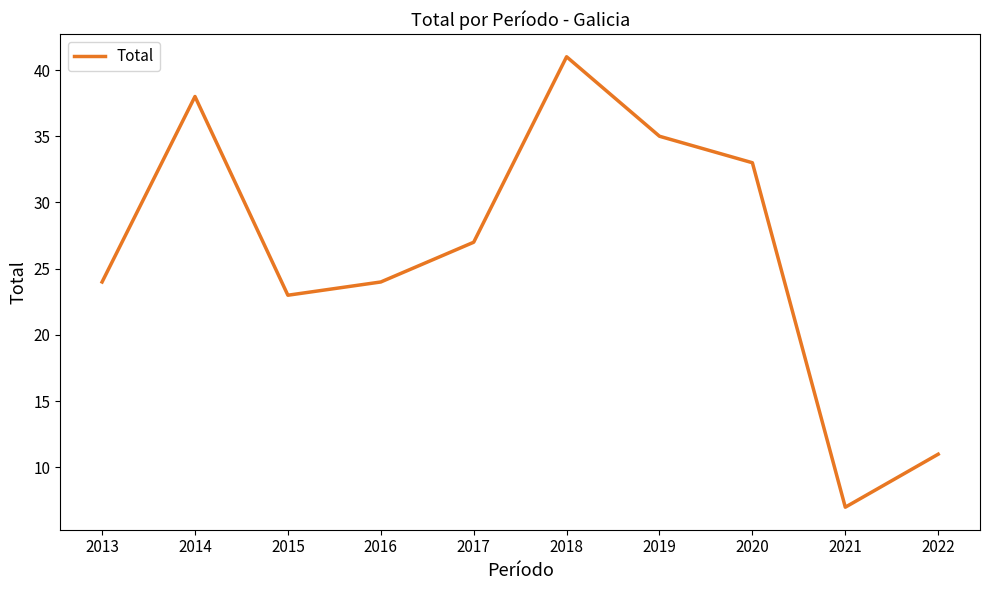

What is the change in value from 2015 to 2020?

+10